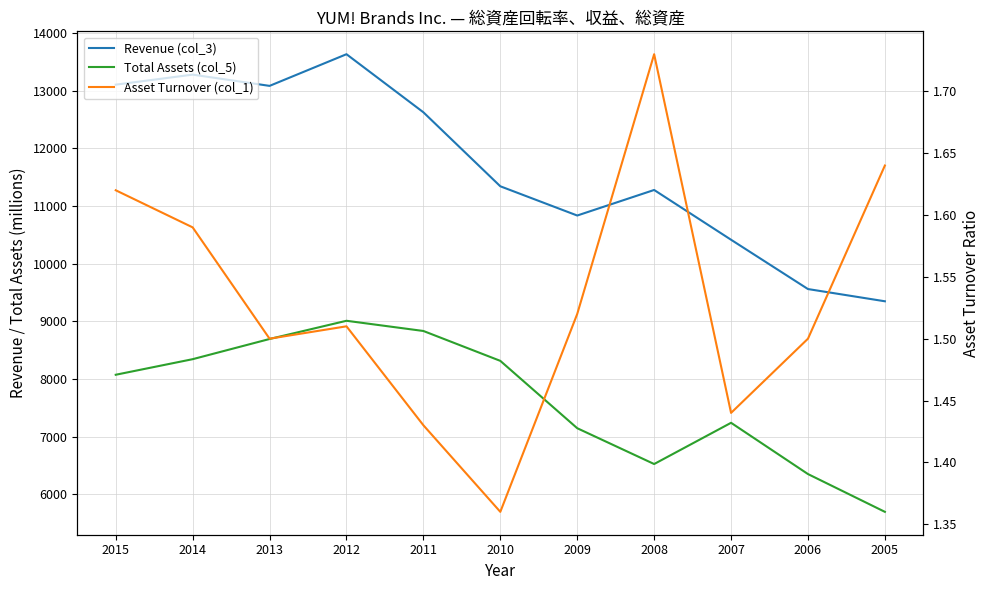

How many series are shown in this chart?

3